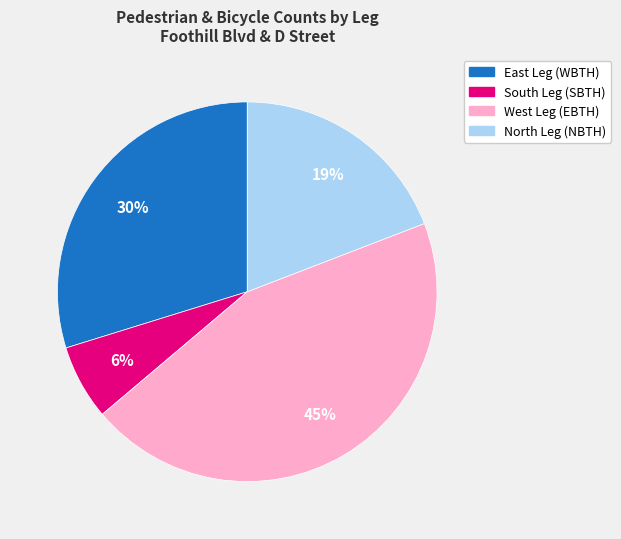

Count the number of slices in the pie.

4